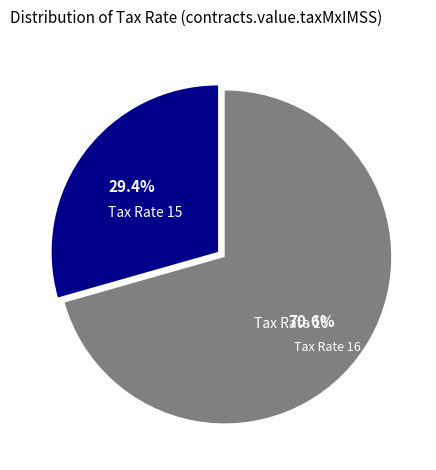

Does any single category account for the majority?

Yes